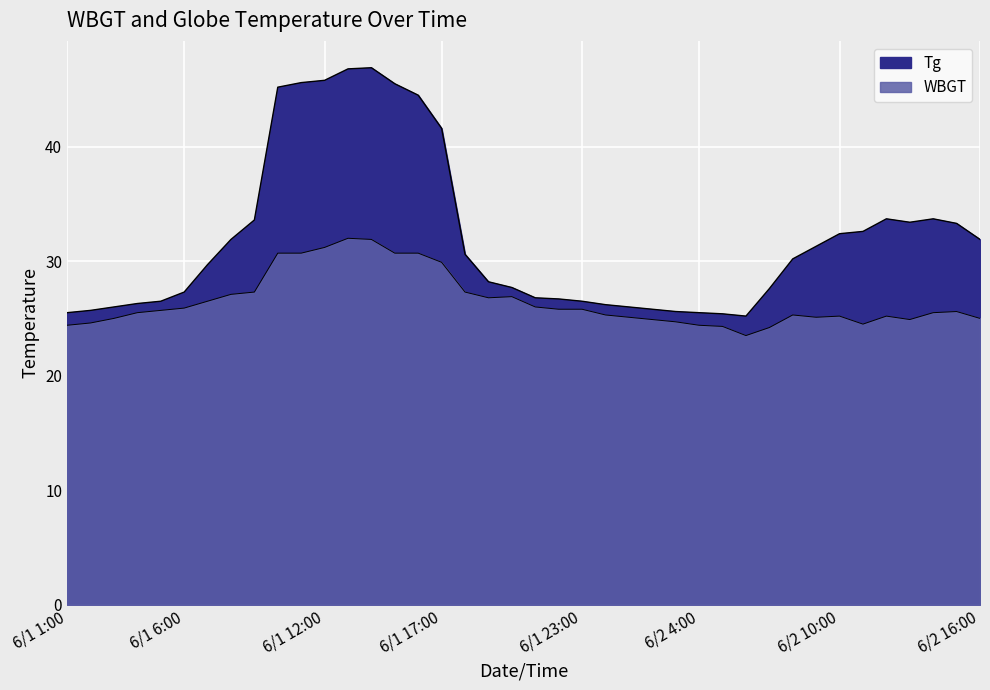

True or false: Tg and WBGT intersect in this chart.

False